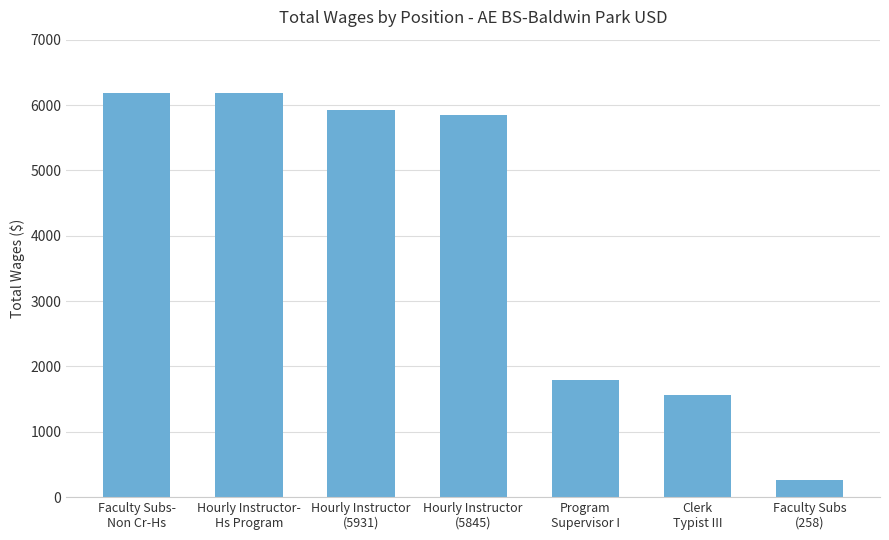

Count the number of categories in the chart.

7